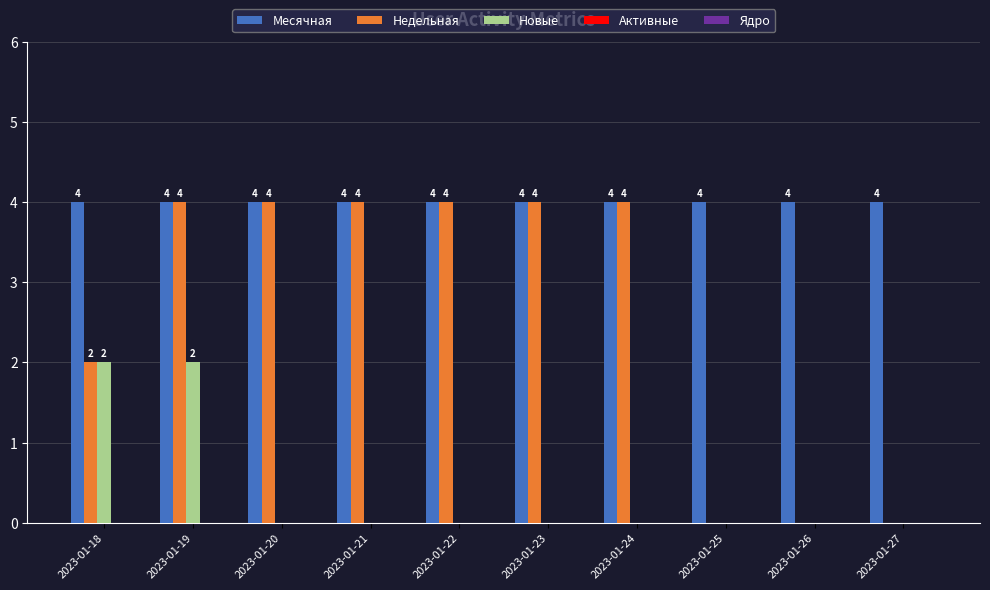

What is the greatest value displayed?

4